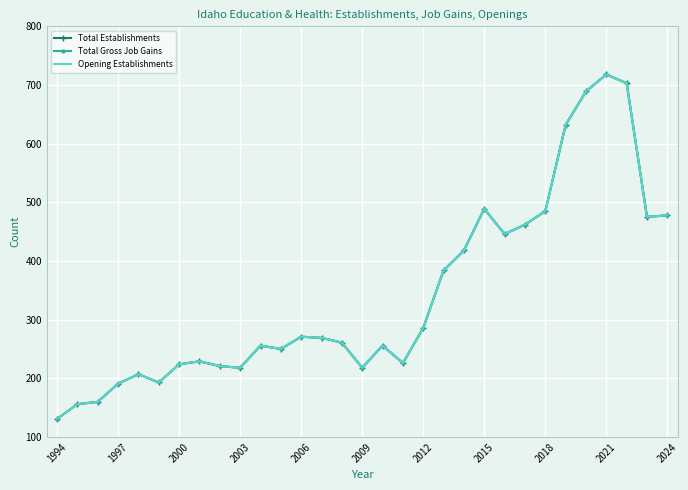

Which series has the largest total across all categories?

Total Establishments